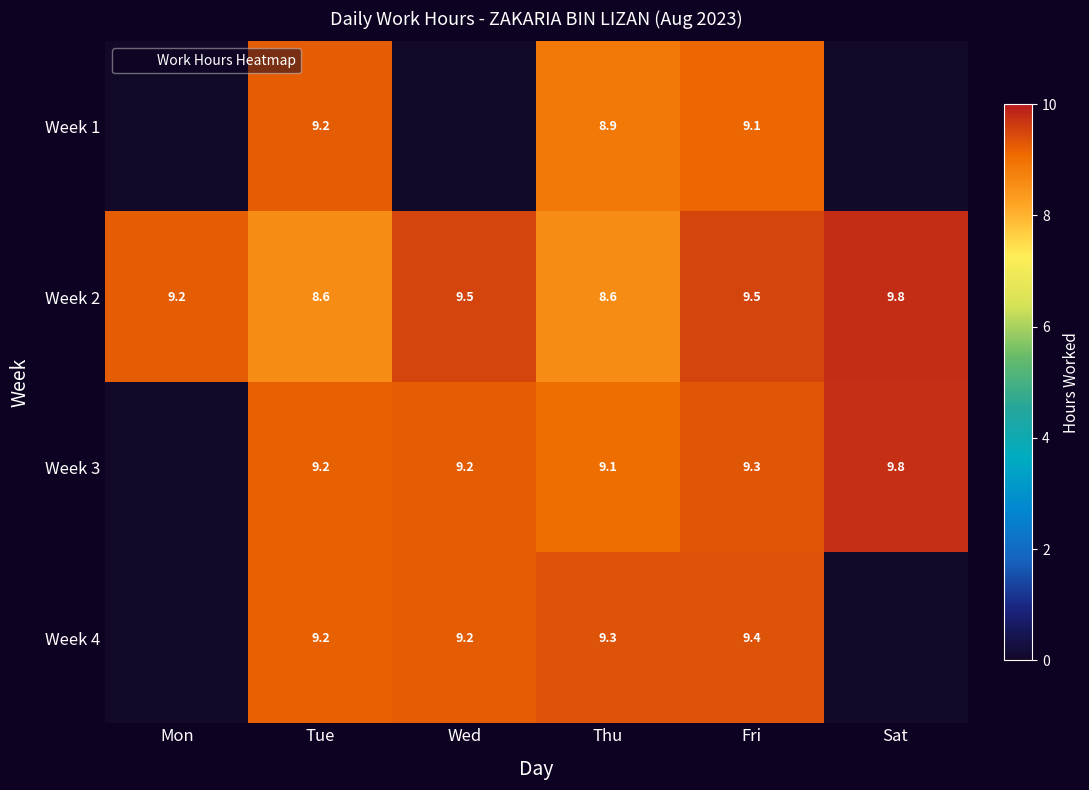

What is the difference between the maximum and second lowest values in the Week 4 series?

9.4